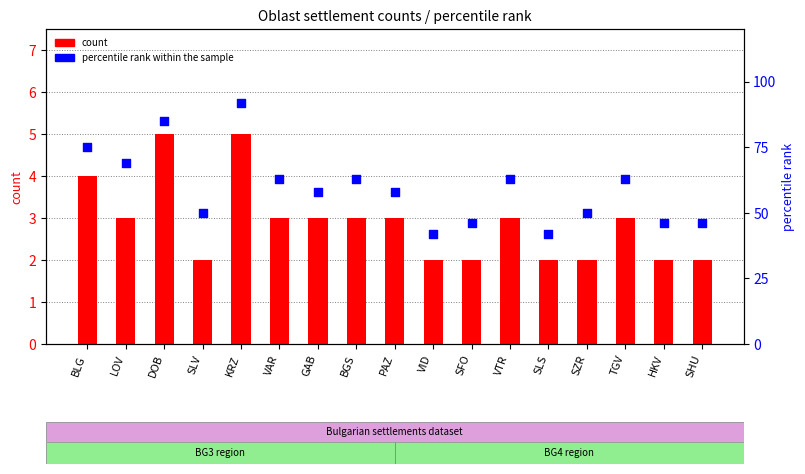

At how many categories does at least one series exceed 88?

1